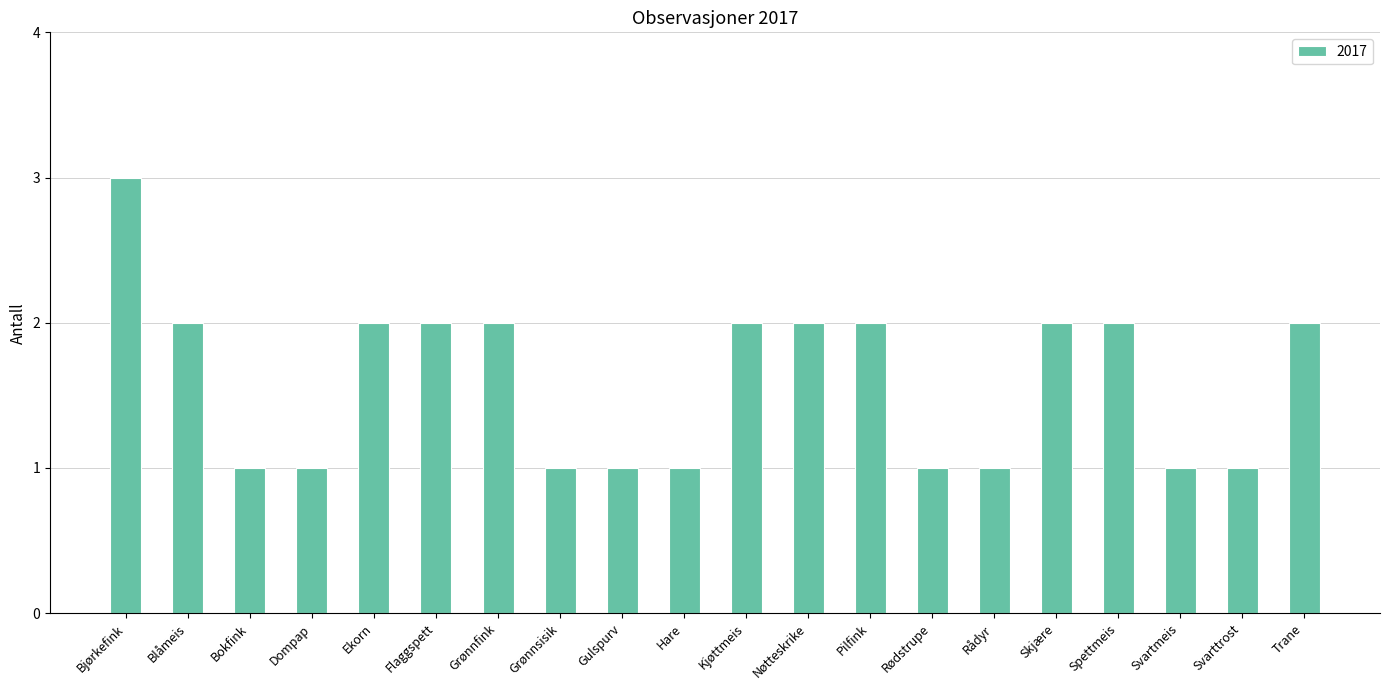

What position from the left is Nøtteskrike?

12